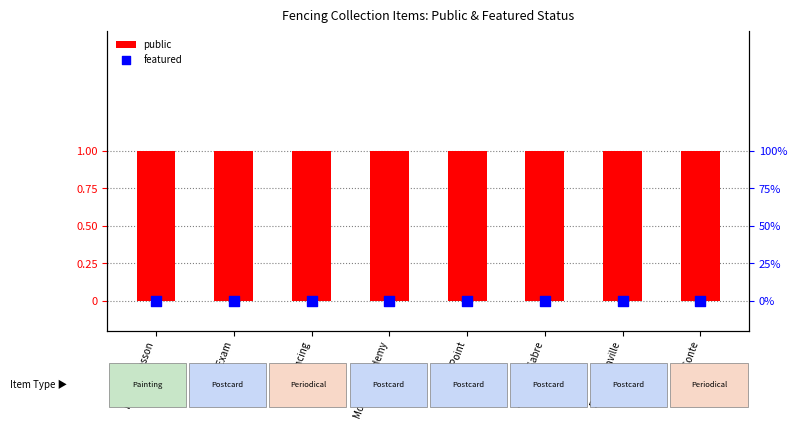

What is the total value across all series at Gonzaga Exam?

1